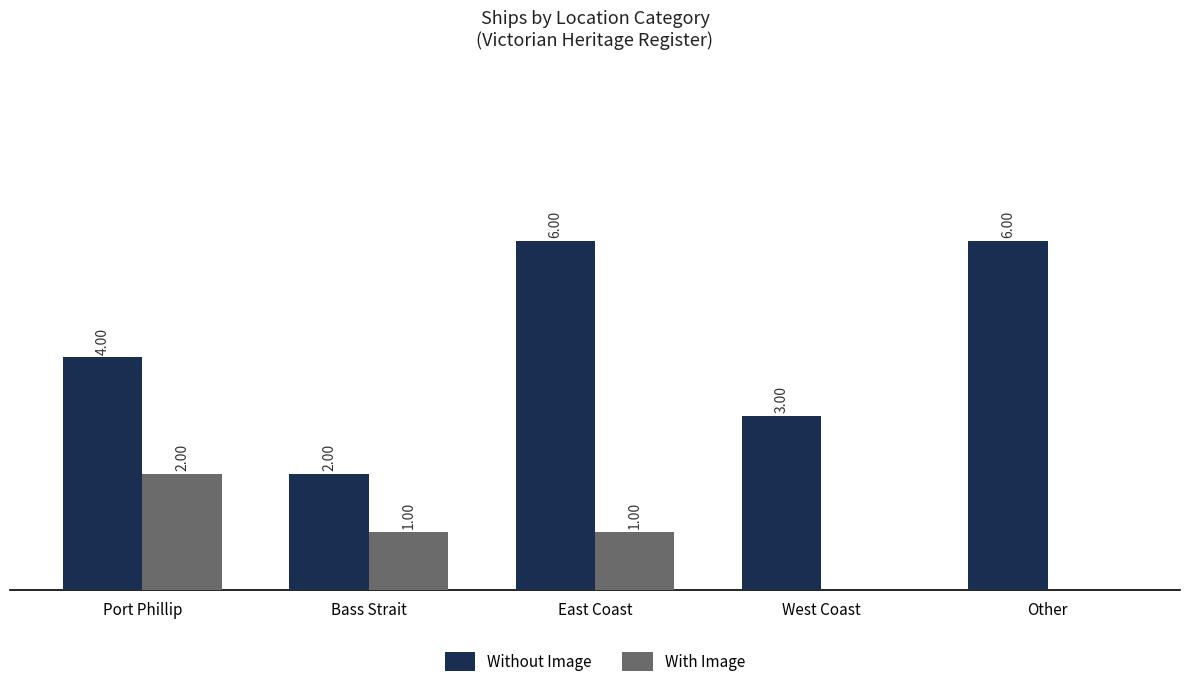

Between Port Phillip and Bass Strait, which series saw the biggest shift?

Without Image